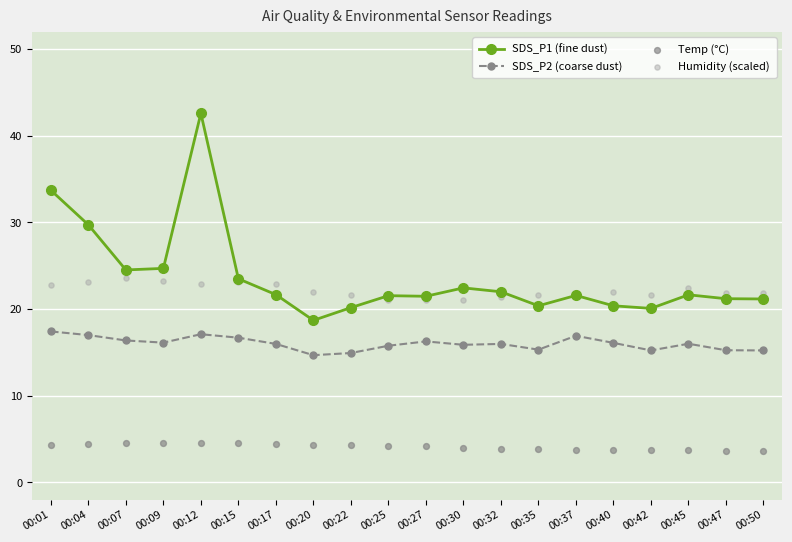

What is the total value across all series at 00:22?

61.0